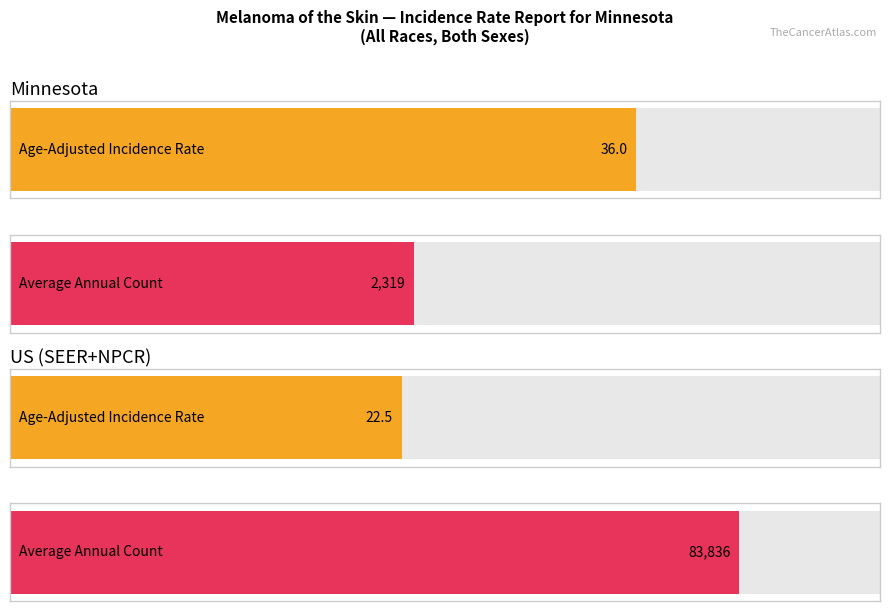

At which label does Age-Adjusted Incidence Rate reach its minimum?

US (SEER+NPCR)